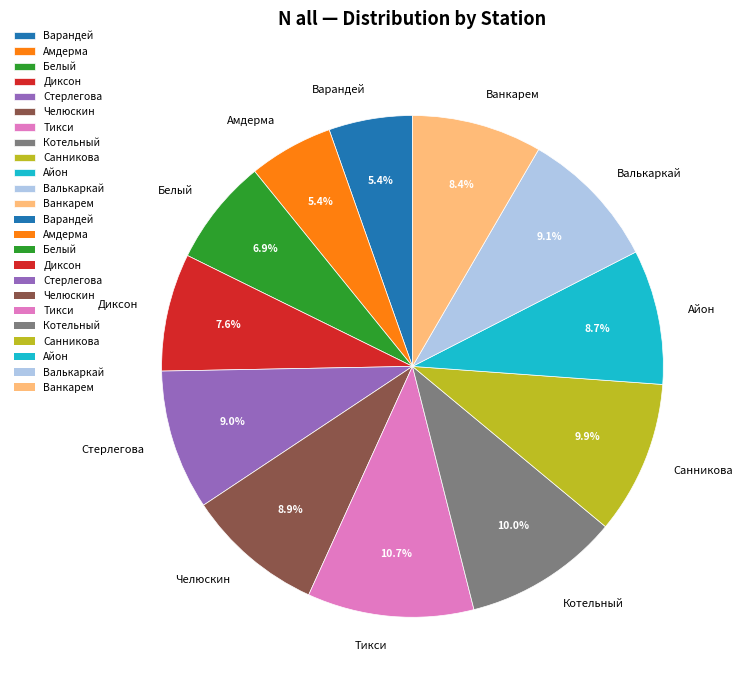

Does Диксон represent more than half of the total?

No